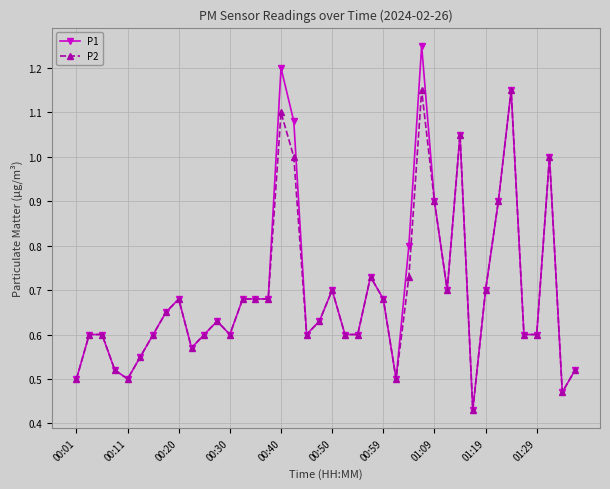

At how many categories does at least one series exceed 0?

40